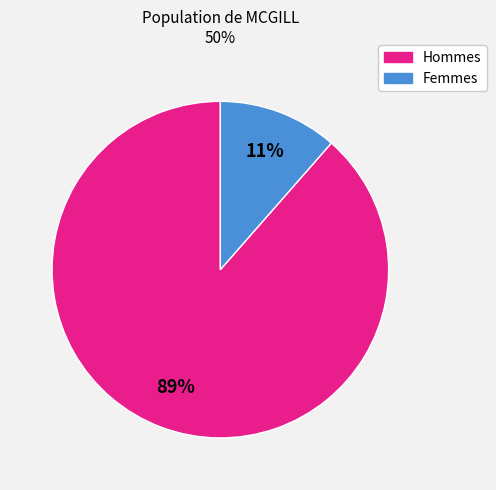

How many segments does this pie chart have?

2